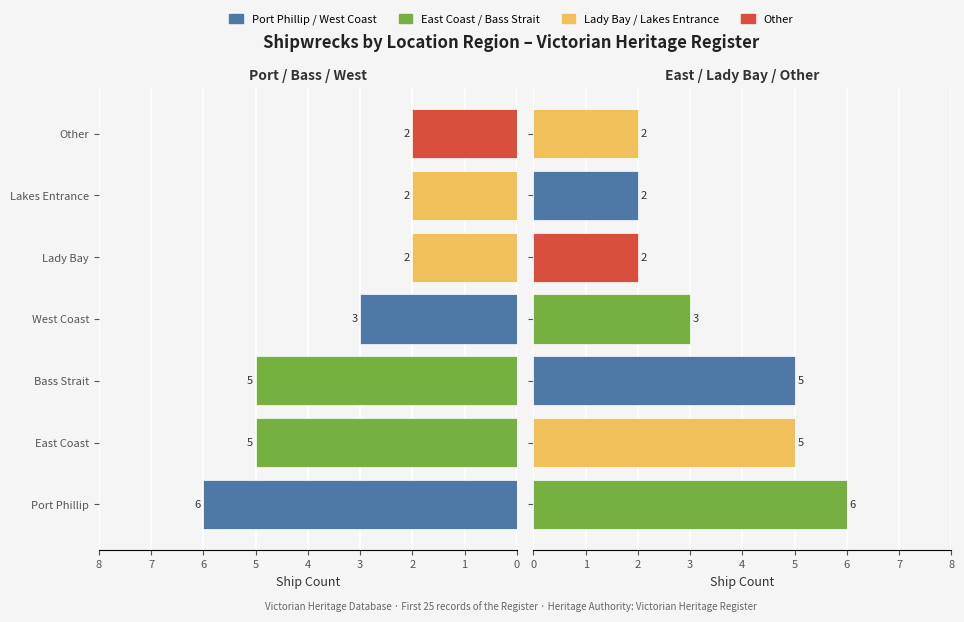

How many bars are there in each group?

2